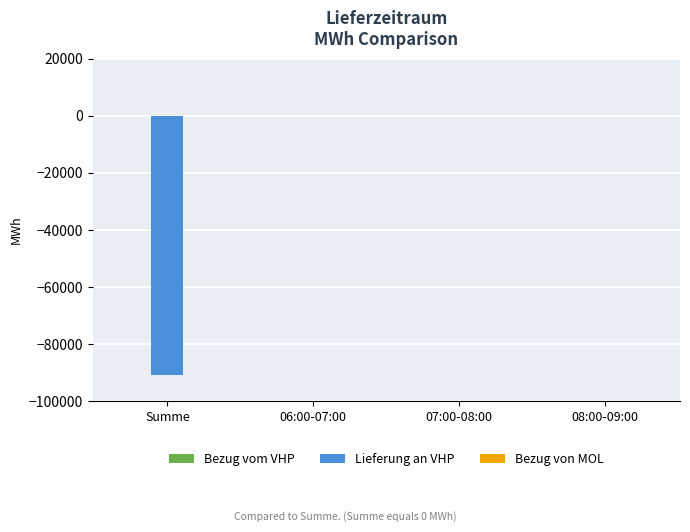

What is the change in value from Summe to 06:00-07:00?

+90900